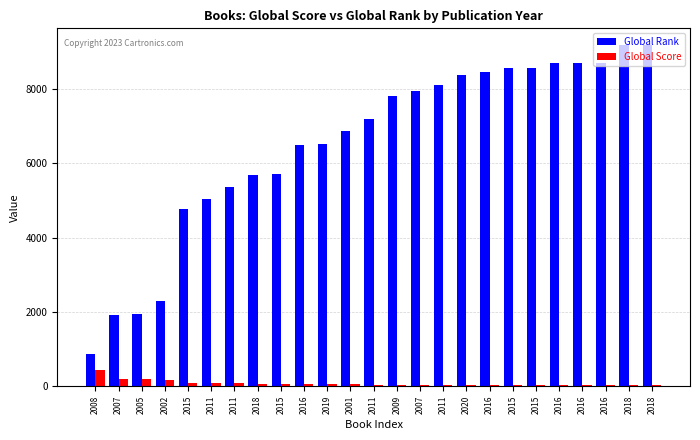

At which category does the chart reach its peak across all series?

2018